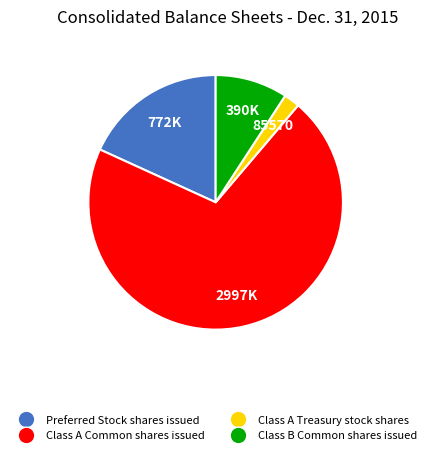

Rank the categories by value from highest to lowest.

Class A Common shares issued, Preferred Stock shares issued, Class B Common shares issued, Class A Treasury stock shares